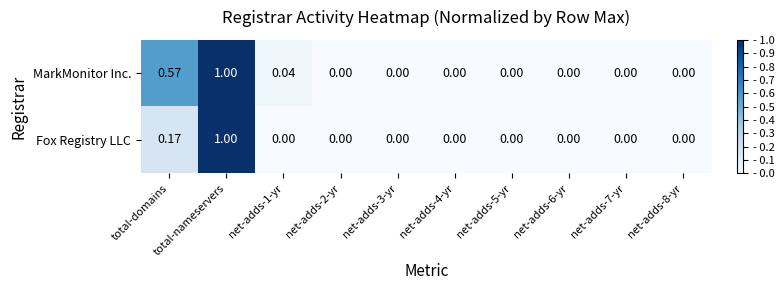

Count the number of data series in this chart.

2